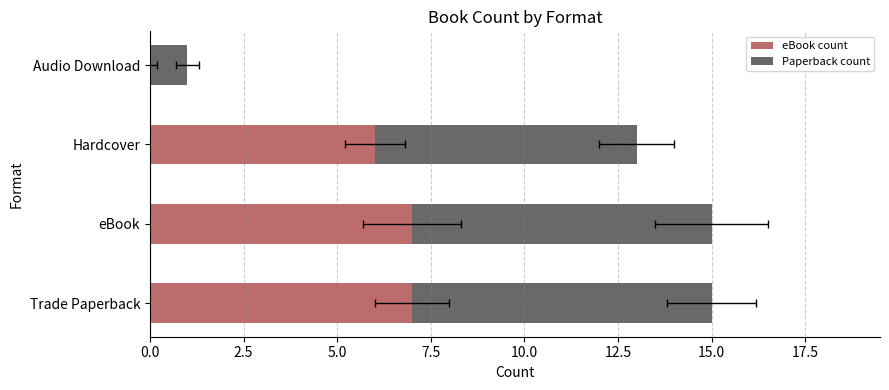

List the series in order of their peak value, lowest first.

eBook count, Paperback count